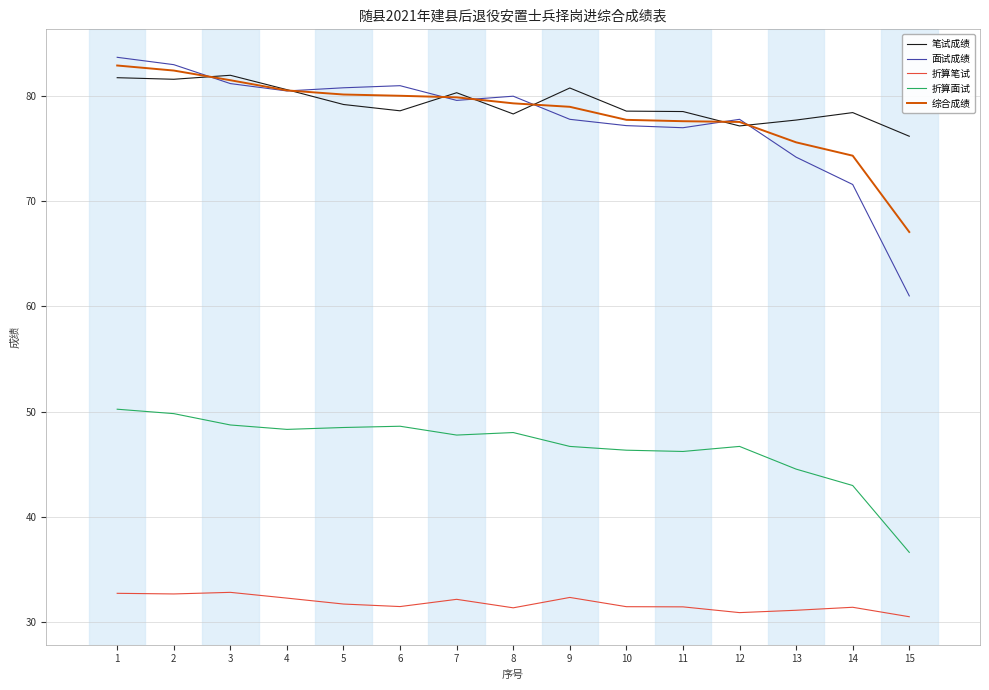

What is the maximum value shown in the chart?

83.7